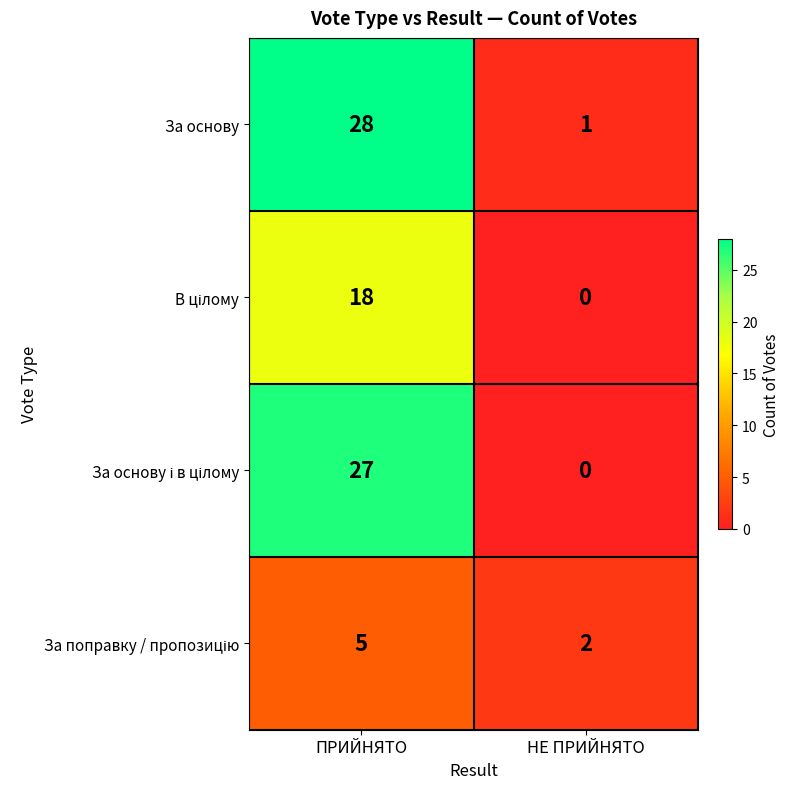

Which series has the largest total across all categories?

За основу